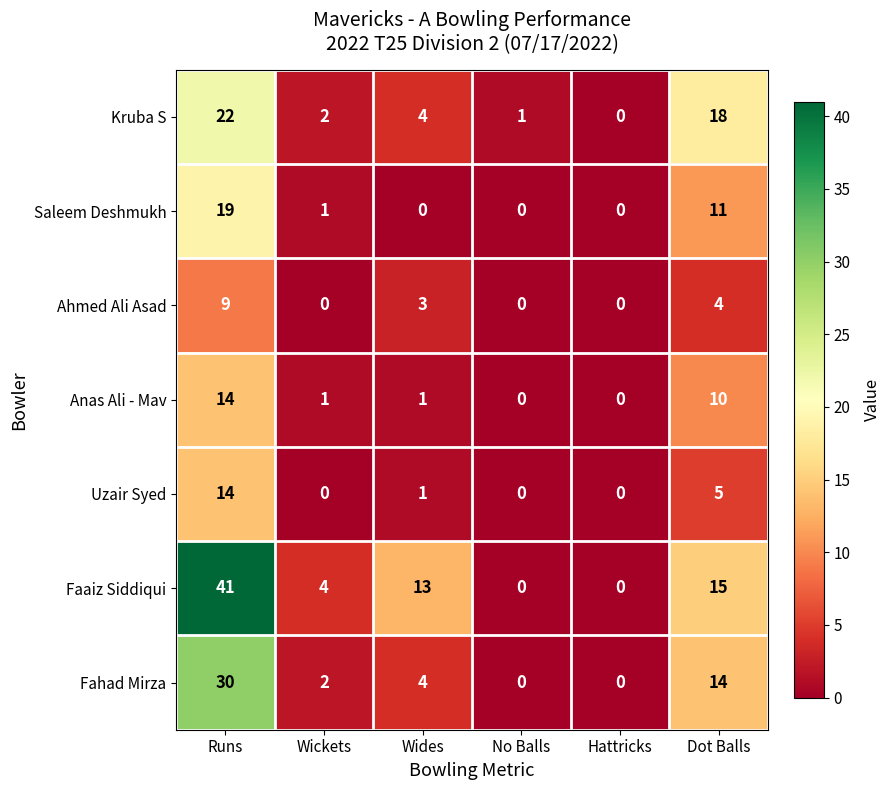

How many categories are shown in the chart?

6